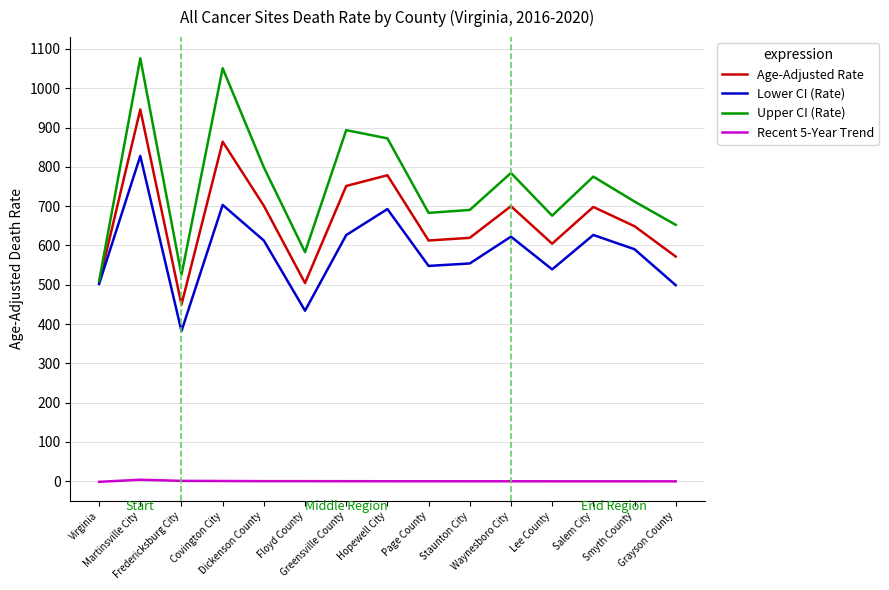

The Recent 5-Year Trend series shows 3.6 at Martinsville City. True or false?

True